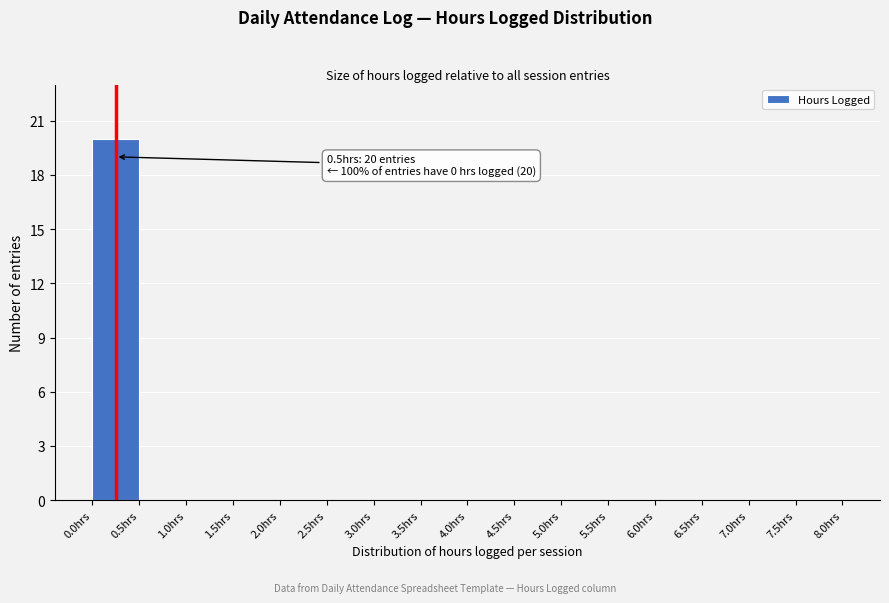

Which range on the x-axis has the tallest bar?

0.0 to 0.5